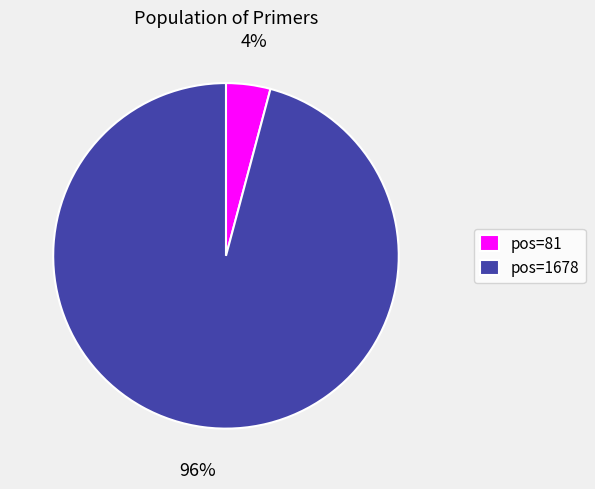

Combined, do pos=1678 and pos=81 account for over 50%?

Yes